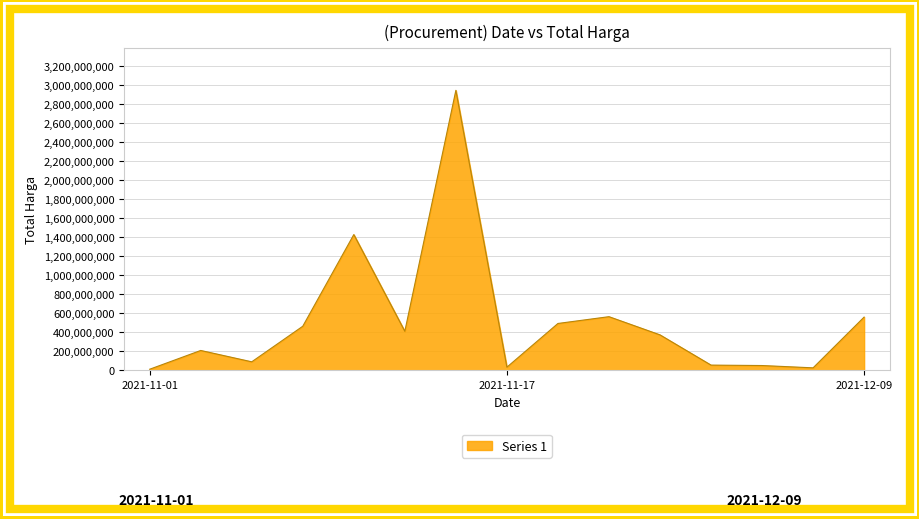

What is the maximum value shown in the chart?

2939363240